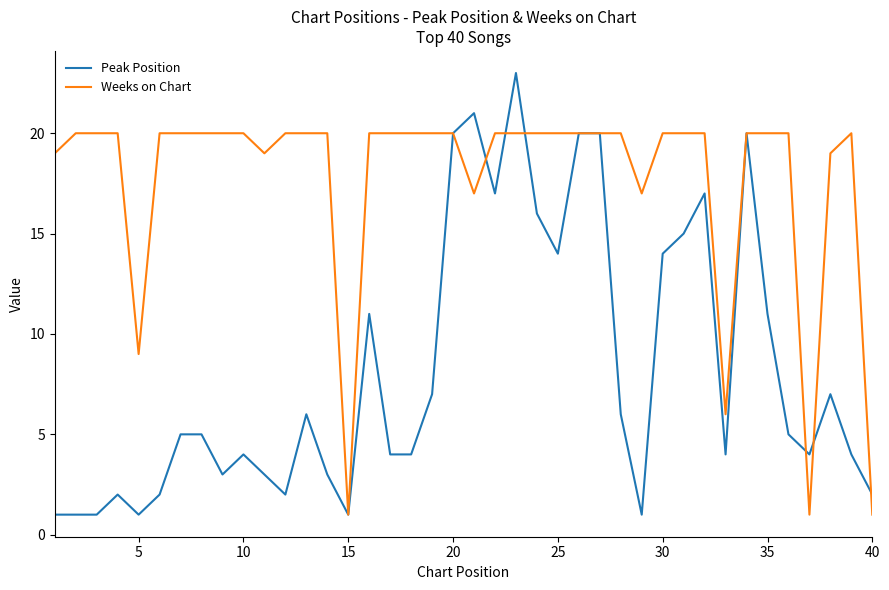

Count the number of data series in this chart.

2